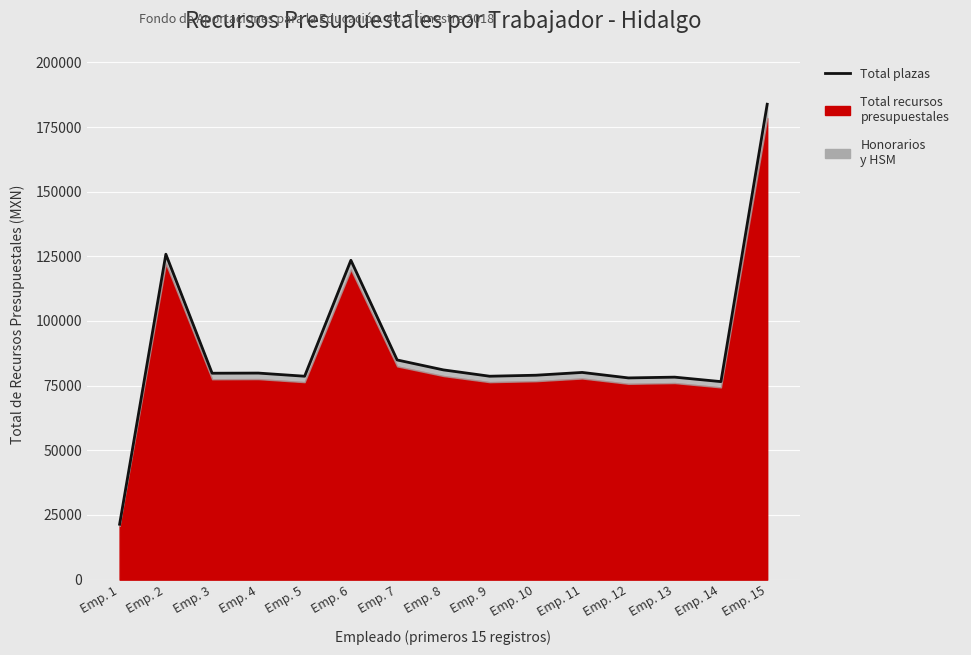

The chart shows a value of 84938.1 at Emp. 7. True or false?

True